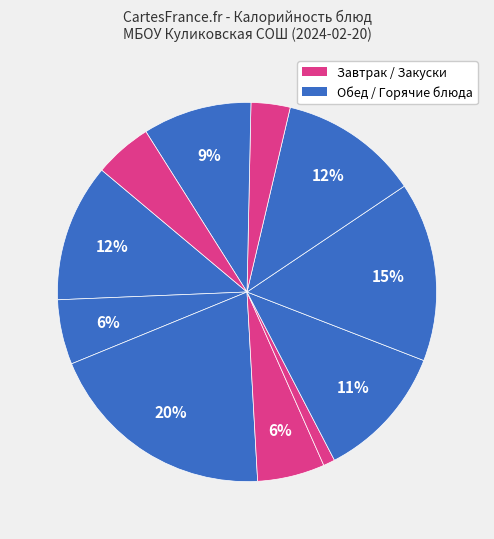

Rank the categories by value from lowest to highest.

Огурец свежий, Компот из сухофруктов, Хлеб ржаной, Какао, Апельсин, Хлеб пшеничный, Щи с мясом курицы, Каша геркулесовая, Макароны отварные, Котлета мясная, Бутерброд с сыром